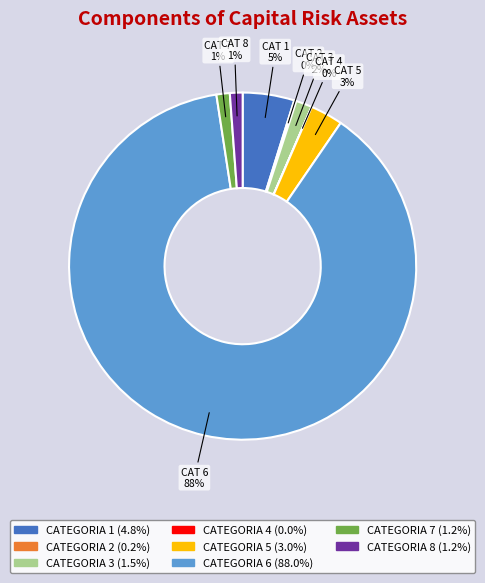

True or false: CATEGORIA 8 accounts for 1% of the total.

True